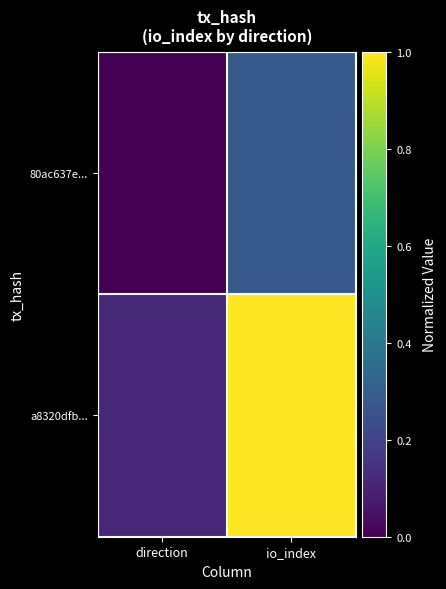

Reading right to left, extract all data points from this chart.

80ac637e...: io_index=0.3	direction=0.0
a8320dfb...: io_index=1.0	direction=0.1